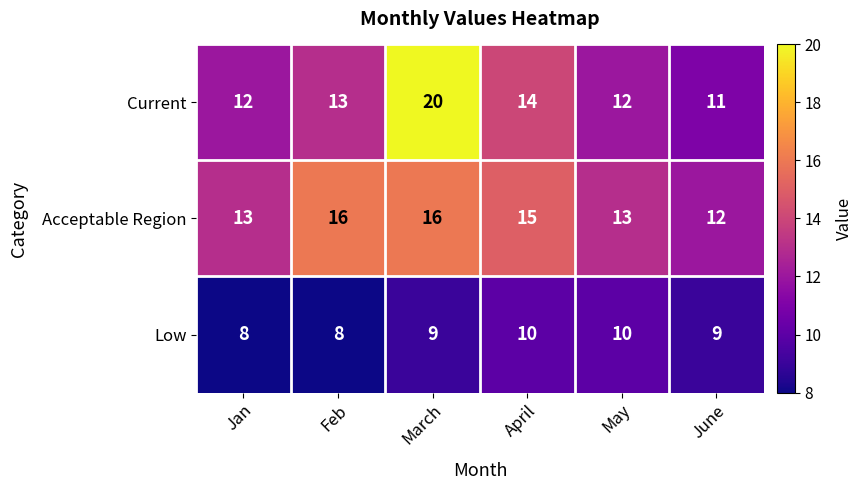

At how many categories does at least one series exceed 19?

1